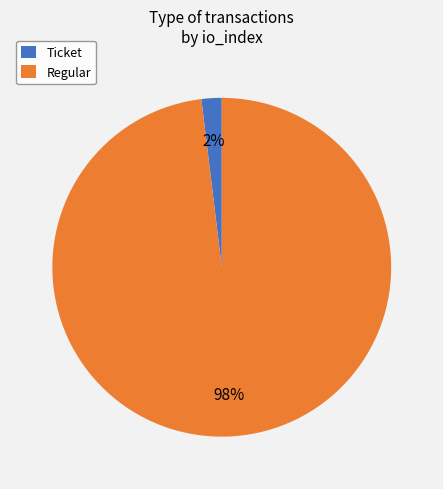

How many segments does this pie chart have?

2